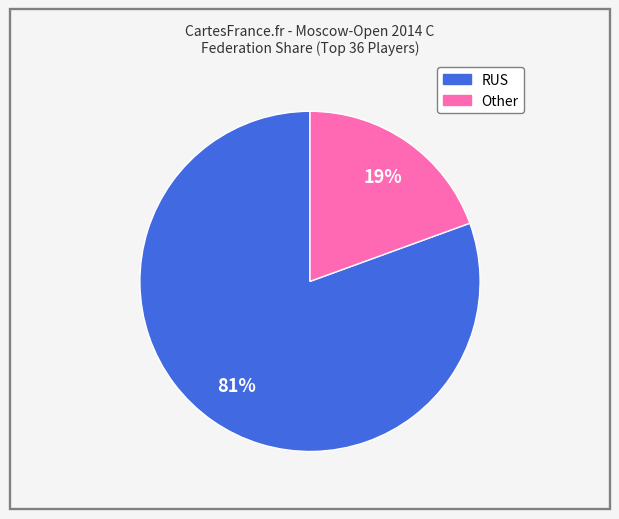

How many slices are in this pie chart?

2